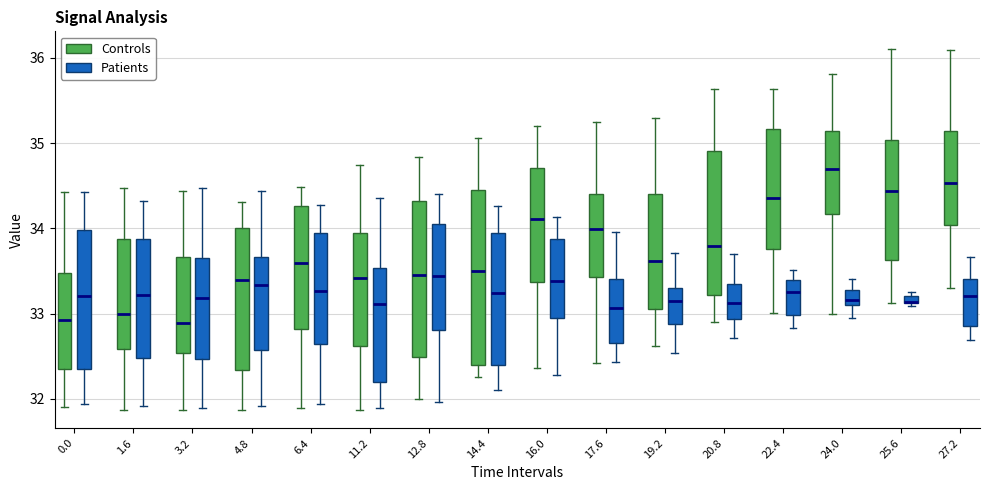

Which box has the highest median line?

24.0 (Controls)